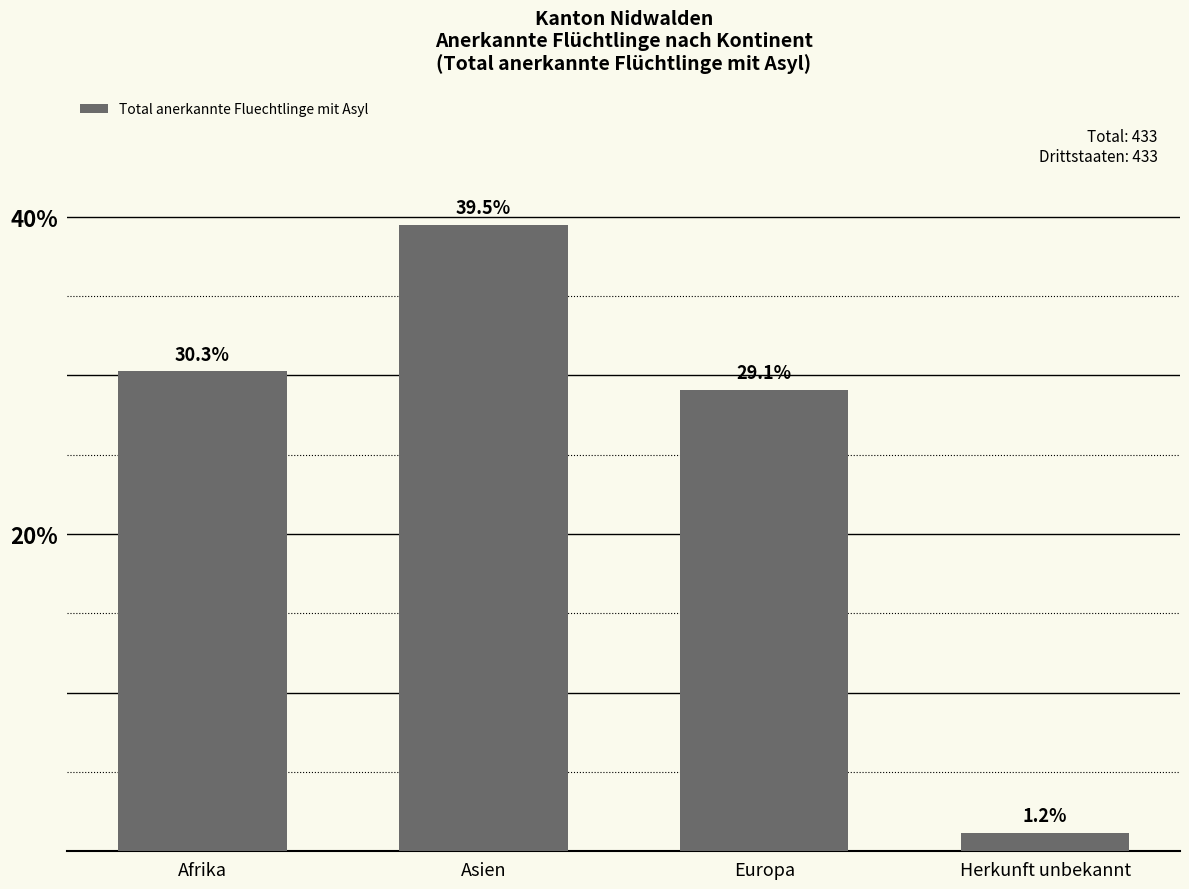

Is it true that the value at Europa is 44.9?

False